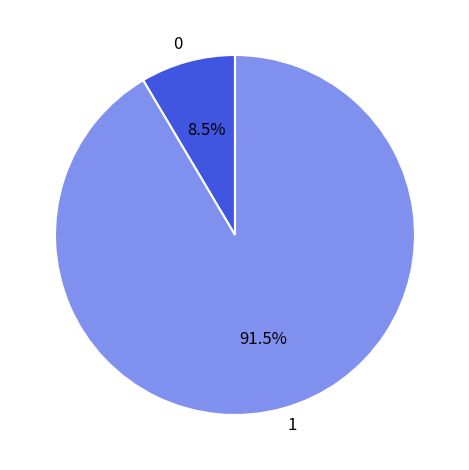

Does 1 represent more than half of the total?

Yes